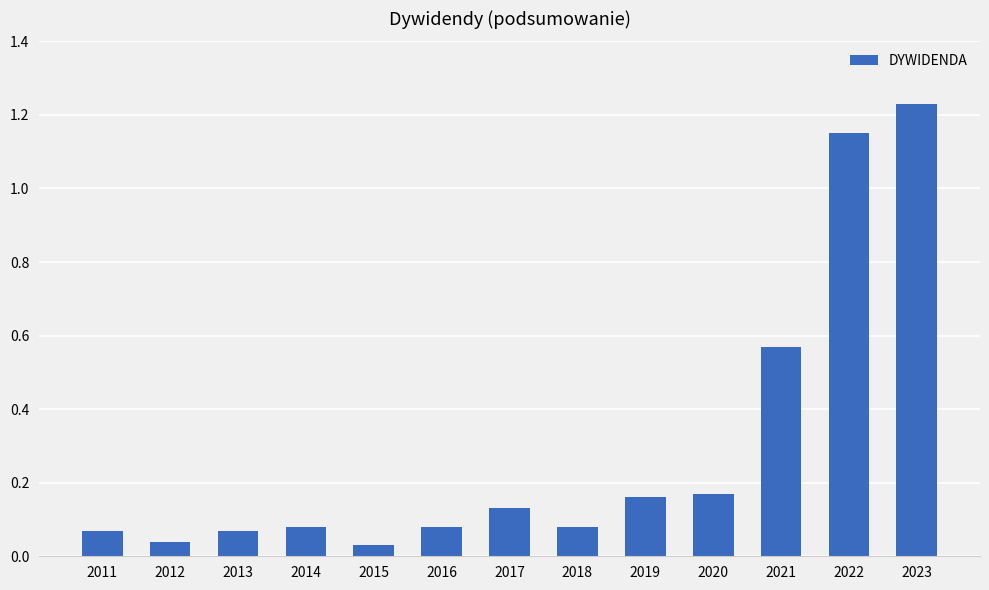

Are the bars horizontal?

No